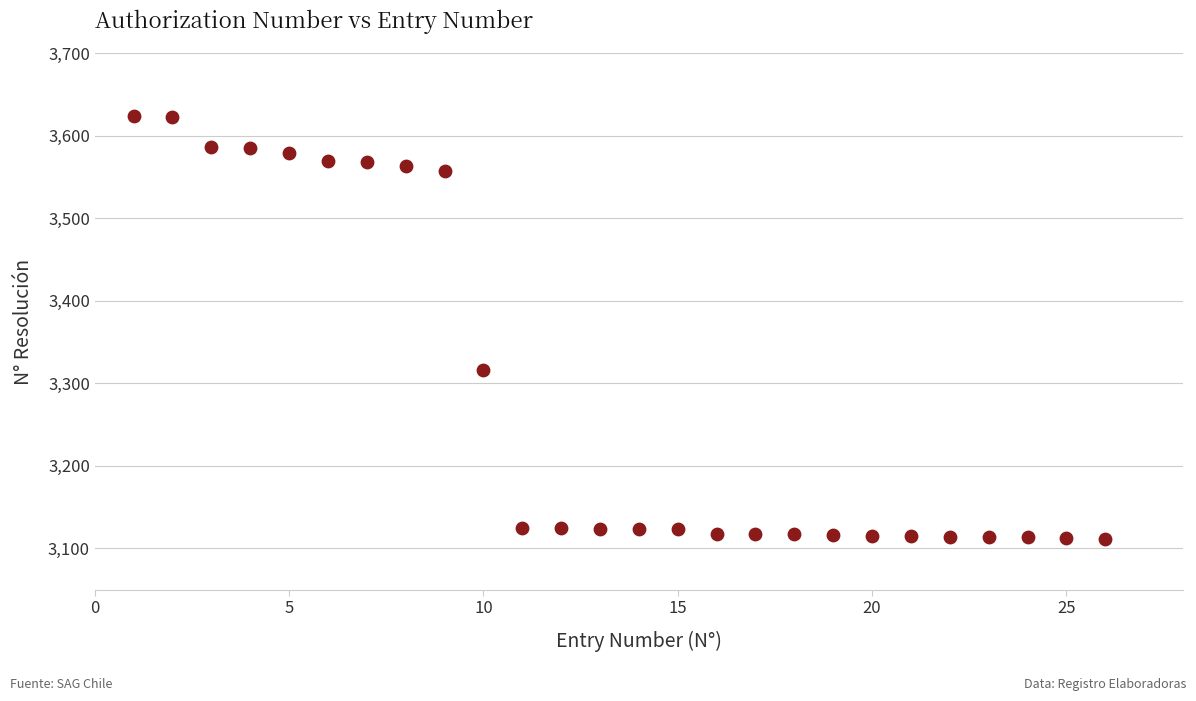

What Y value in the scatter plot is closest to 3367?

3316